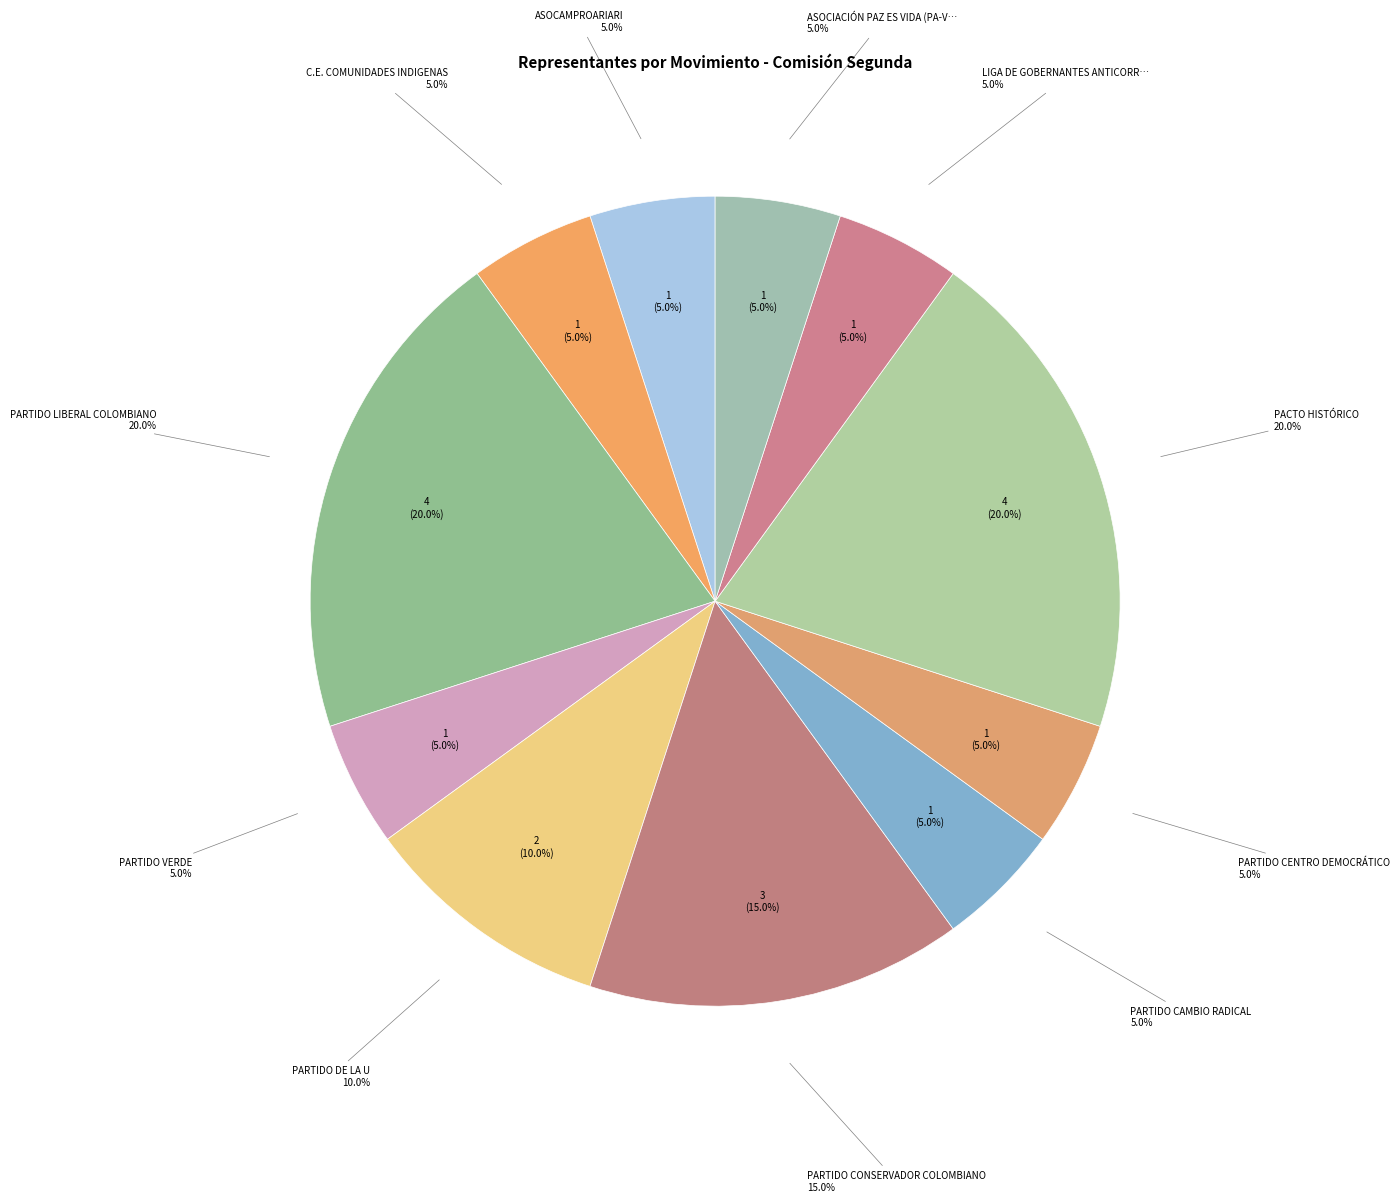

Does any single category account for the majority?

No